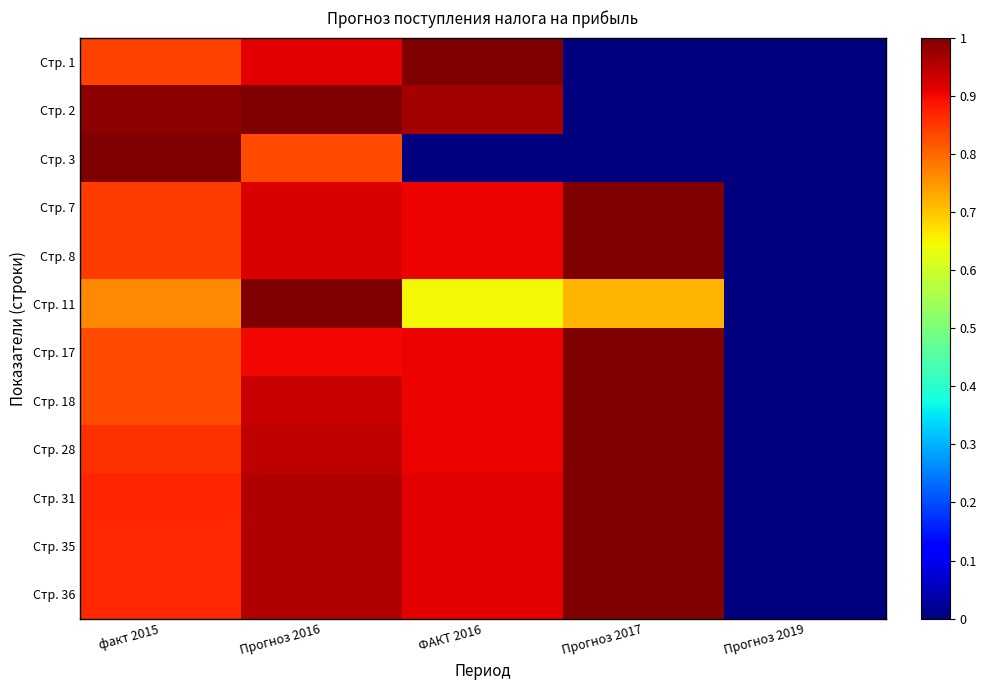

Reading left to right, what are all the values shown in this chart?

Стр. 1: факт 2015=0.8	Прогноз 2016=0.9	ФАКТ 2016=1.0	Прогноз 2017=0.0	Прогноз 2019=0.0
Стр. 2: факт 2015=1.0	Прогноз 2016=1.0	ФАКТ 2016=1.0	Прогноз 2017=0.0	Прогноз 2019=0.0
Стр. 3: факт 2015=1.0	Прогноз 2016=0.8	ФАКТ 2016=0.0	Прогноз 2017=0.0	Прогноз 2019=0.0
Стр. 7: факт 2015=0.8	Прогноз 2016=0.9	ФАКТ 2016=0.9	Прогноз 2017=1.0	Прогноз 2019=0.0
Стр. 8: факт 2015=0.8	Прогноз 2016=0.9	ФАКТ 2016=0.9	Прогноз 2017=1.0	Прогноз 2019=0.0
Стр. 11: факт 2015=0.8	Прогноз 2016=1.0	ФАКТ 2016=0.6	Прогноз 2017=0.7	Прогноз 2019=0.0
Стр. 17: факт 2015=0.8	Прогноз 2016=0.9	ФАКТ 2016=0.9	Прогноз 2017=1.0	Прогноз 2019=0.0
Стр. 18: факт 2015=0.8	Прогноз 2016=0.9	ФАКТ 2016=0.9	Прогноз 2017=1.0	Прогноз 2019=0.0
Стр. 28: факт 2015=0.9	Прогноз 2016=0.9	ФАКТ 2016=0.9	Прогноз 2017=1.0	Прогноз 2019=0.0
Стр. 31: факт 2015=0.9	Прогноз 2016=1.0	ФАКТ 2016=0.9	Прогноз 2017=1.0	Прогноз 2019=0.0
Стр. 35: факт 2015=0.9	Прогноз 2016=1.0	ФАКТ 2016=0.9	Прогноз 2017=1.0	Прогноз 2019=0.0
Стр. 36: факт 2015=0.9	Прогноз 2016=1.0	ФАКТ 2016=0.9	Прогноз 2017=1.0	Прогноз 2019=0.0